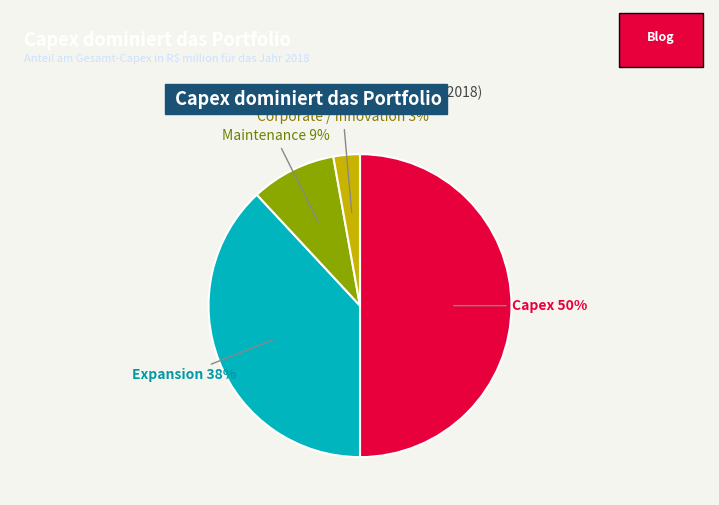

How many segments does this pie chart have?

4